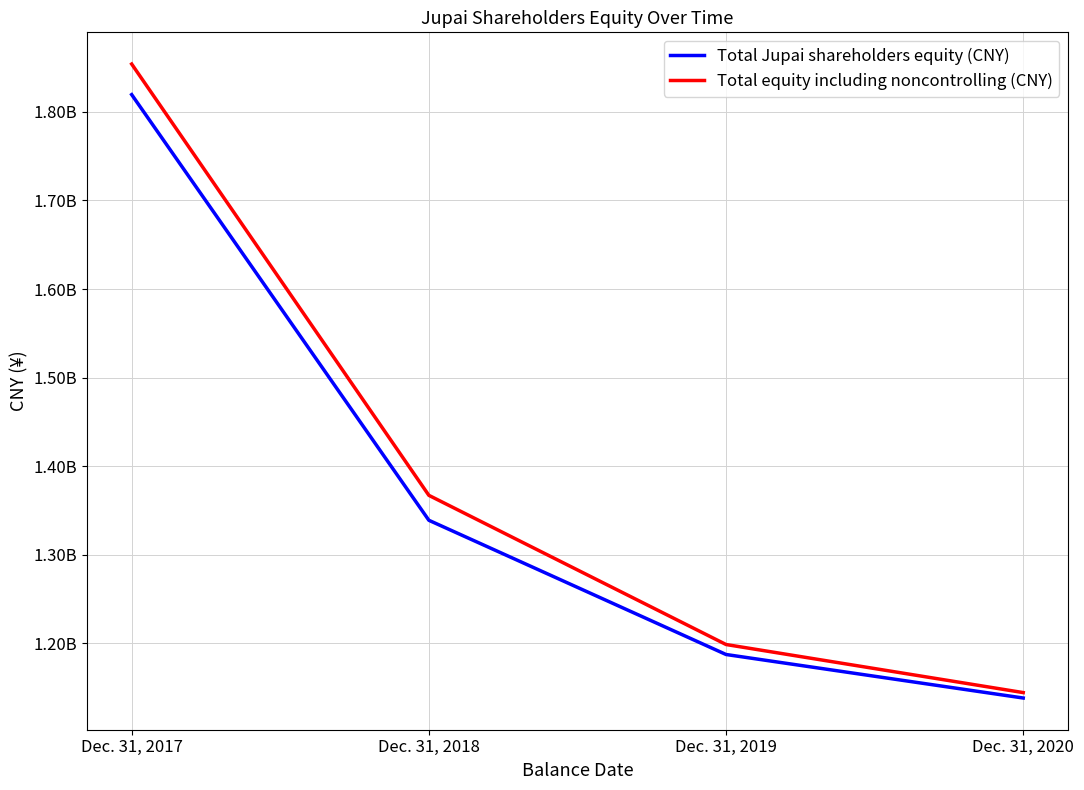

The value of Total equity including noncontrolling (CNY) at Dec. 31, 2018 is 935284486. True or false?

False